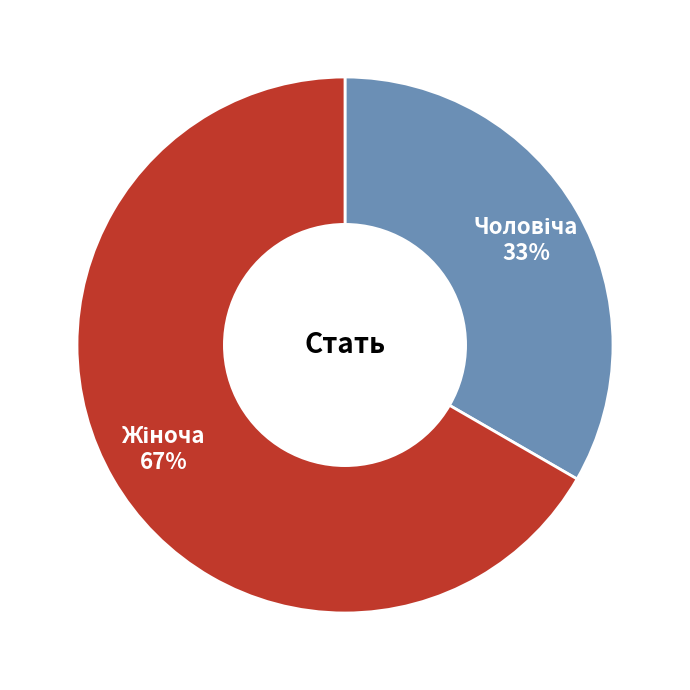

Is there a majority slice in this chart?

Yes